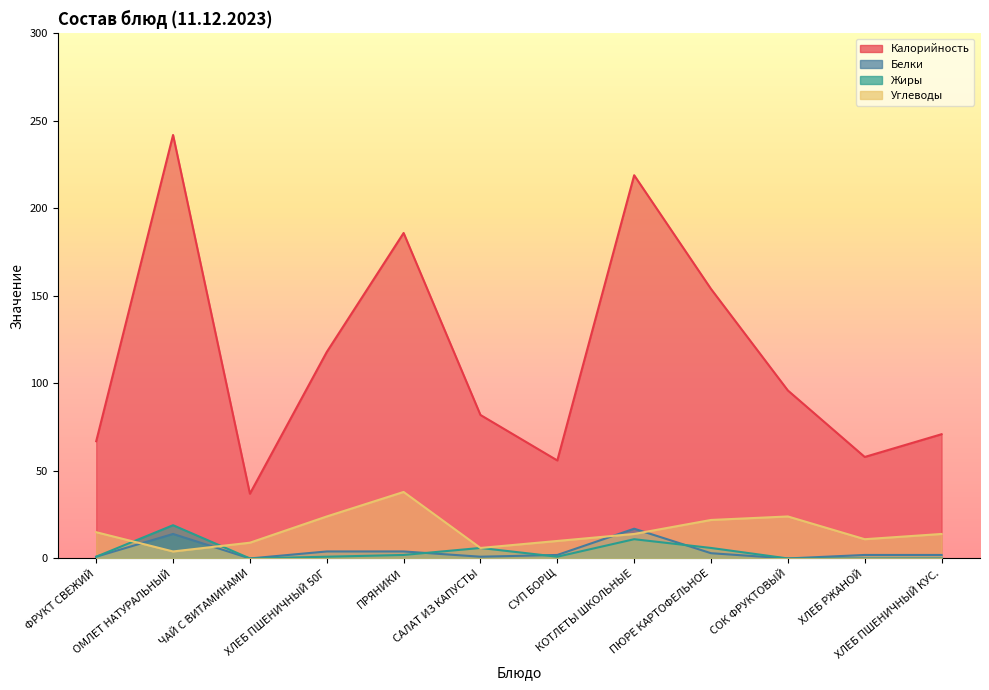

What is the average value of the Углеводы series?

16